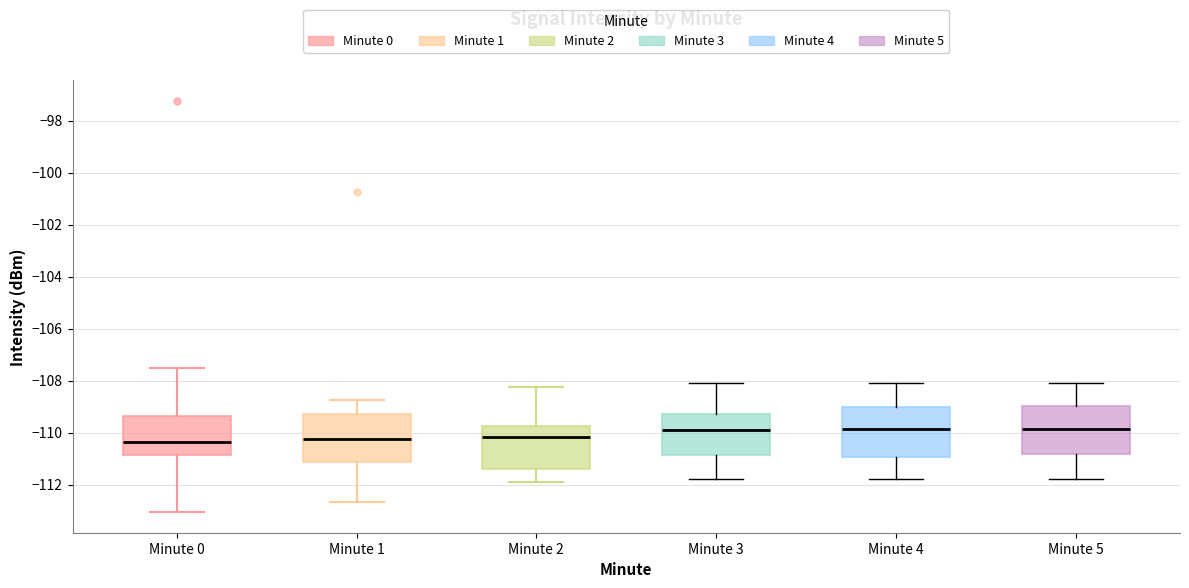

Reading left to right, transcribe this box plot: for each box, give where its median line is, the range the box spans, and where its two whiskers end, as read against the y-axis. The values are not printed on the chart, so give them approximately, as read against the axis.

Minute 0: median -110.4, box -110.8 to -109.4, whiskers -113.0 to -107.6
Minute 1: median -110.2, box -111.2 to -109.2, whiskers -112.6 to -108.8
Minute 2: median -110.2, box -111.4 to -109.8, whiskers -111.8 to -108.2
Minute 3: median -109.8, box -110.8 to -109.2, whiskers -111.8 to -108.0
Minute 4: median -109.8, box -111.0 to -109.0, whiskers -111.8 to -108.0
Minute 5: median -109.8, box -110.8 to -109.0, whiskers -111.8 to -108.0